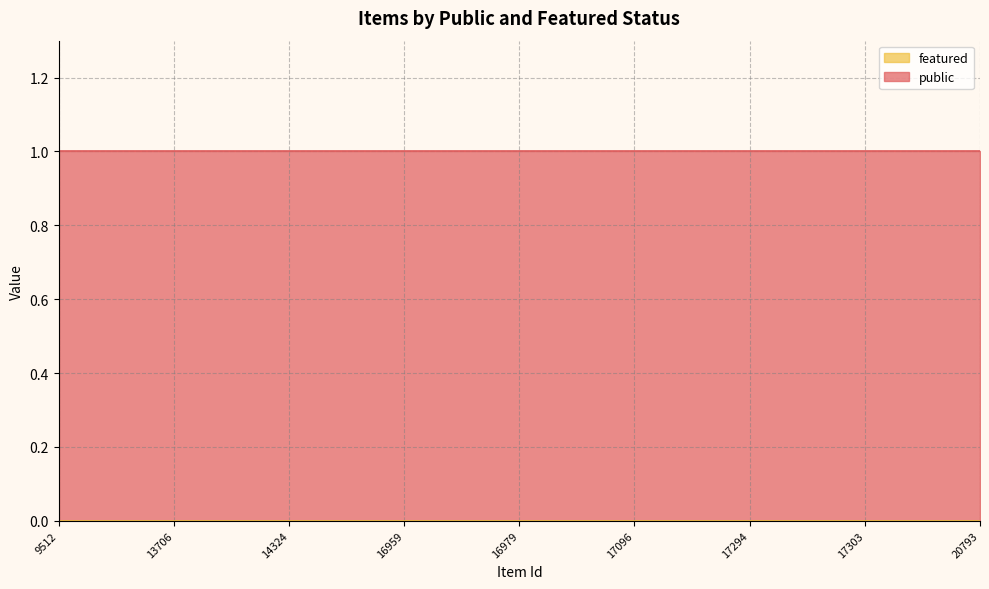

Rank the series at 20793 from lowest to highest value.

featured, public